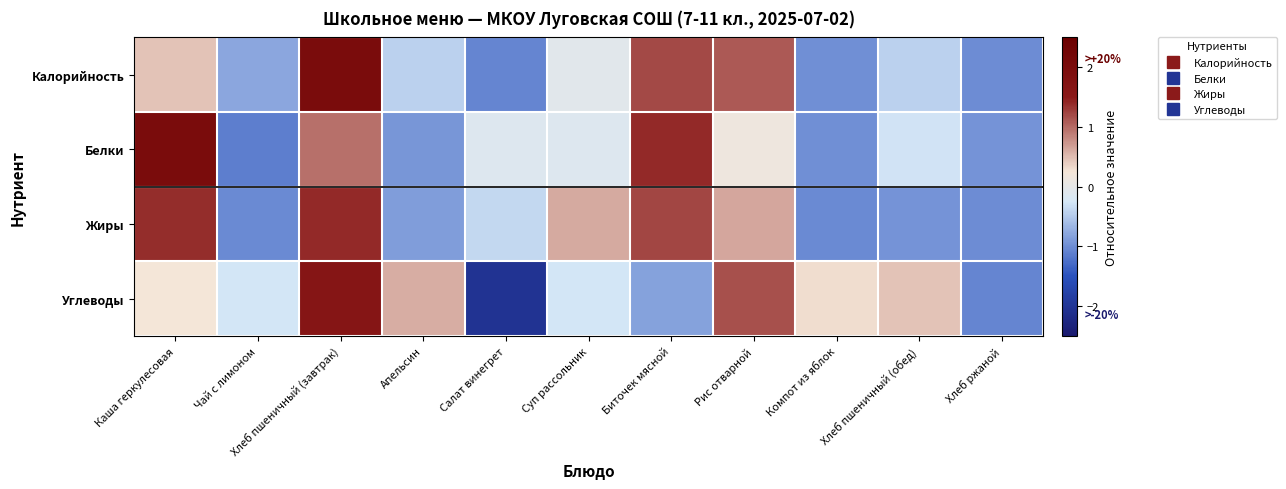

What is the difference between the highest and lowest values at Апельсин?

1.5